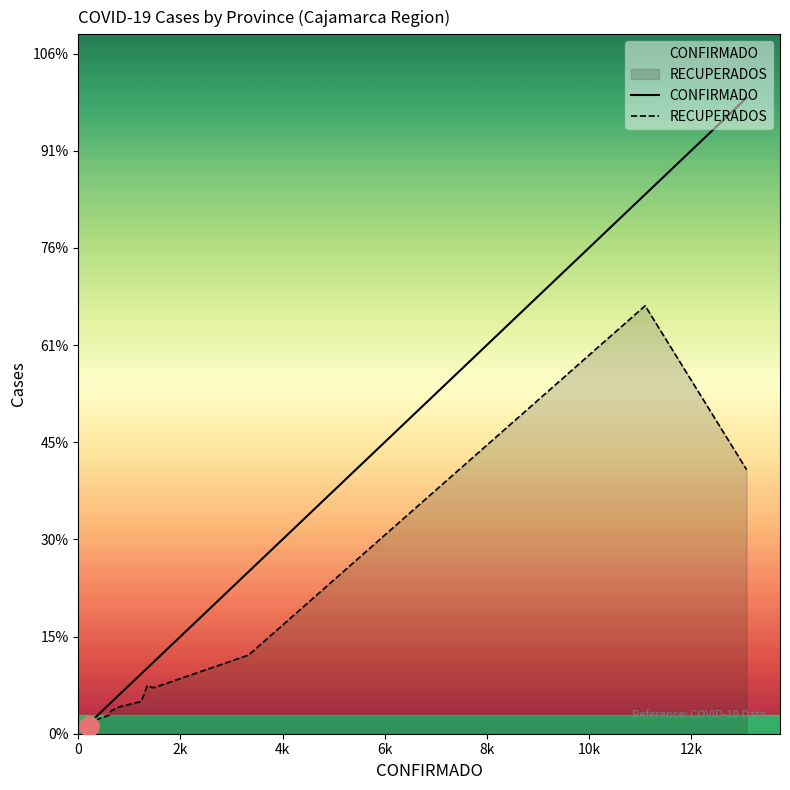

Which series changed the most between 0 and 4k?

CONFIRMADO